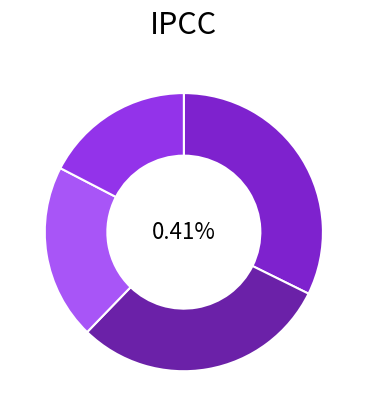

Which category has the smallest portion of the pie?

Coyhaique